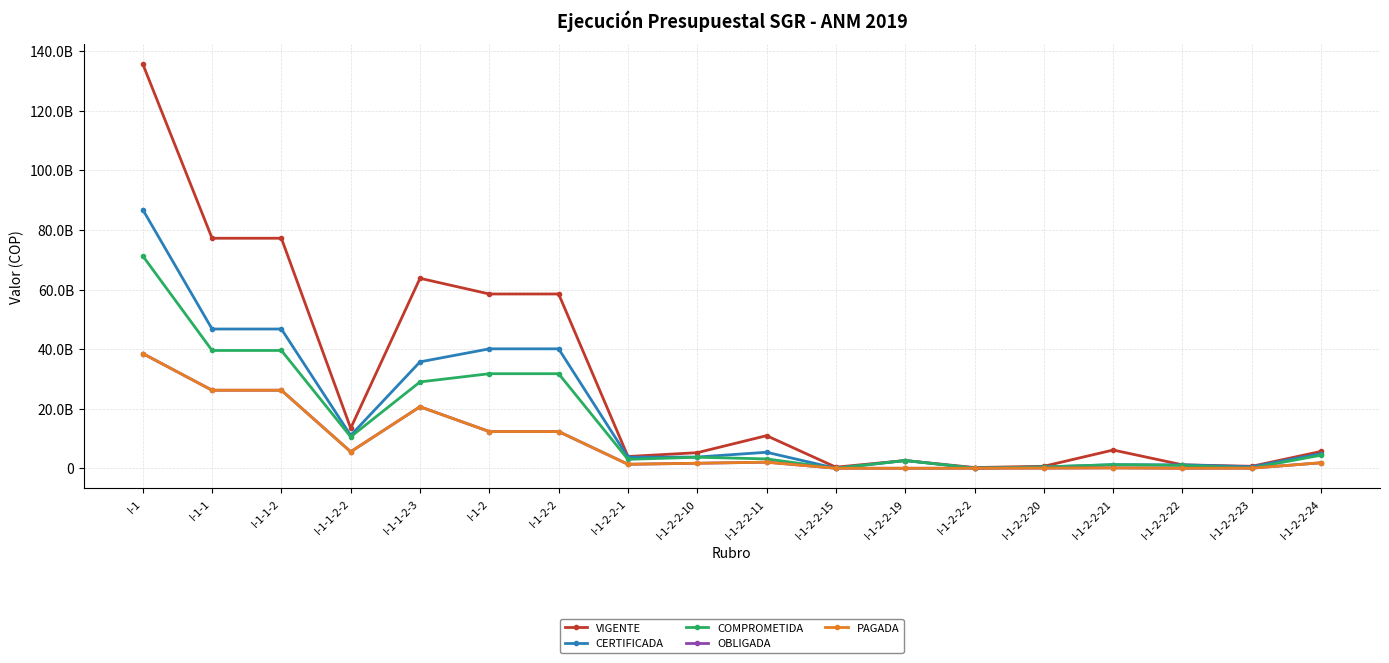

Which series changed the most between I-1-1-2 and I-1-1-2-3?

VIGENTE